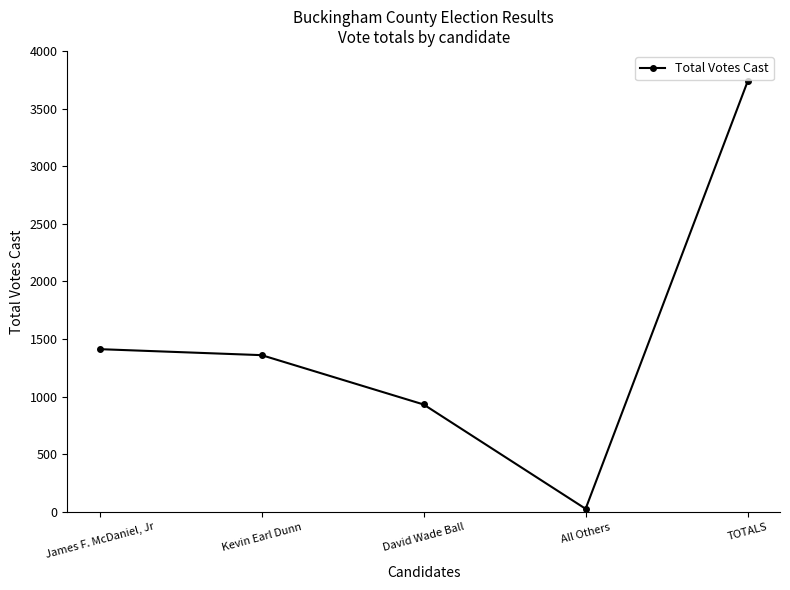

List the labels in order of value, smallest first.

All Others, David Wade Ball, Kevin Earl Dunn, James F. McDaniel, Jr, TOTALS